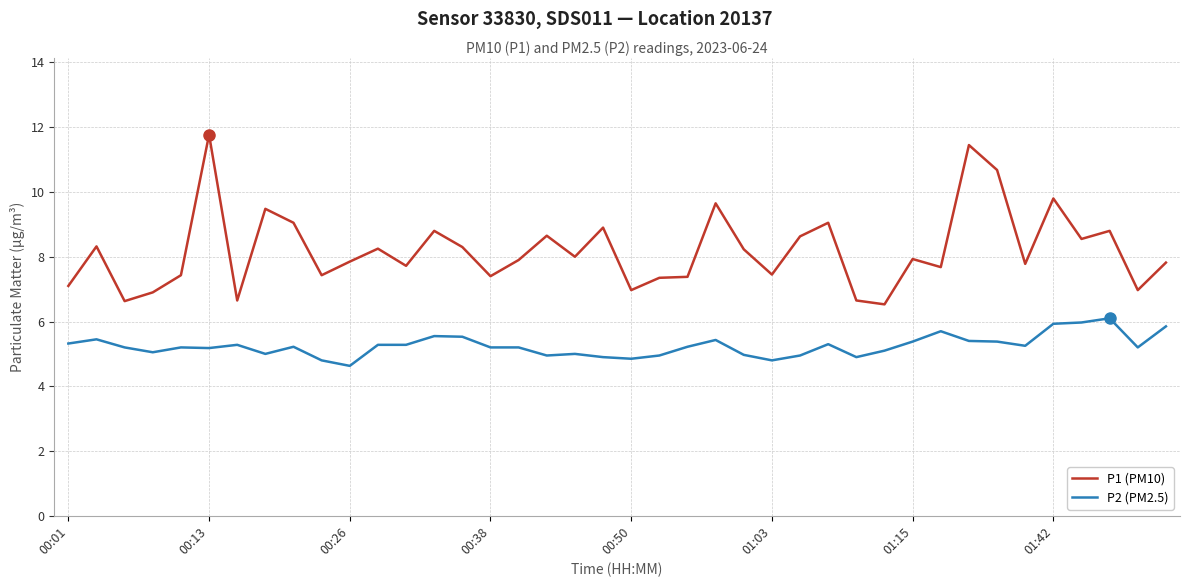

What is the difference between the second highest and minimum values in the P1 (PM10) series?

4.9